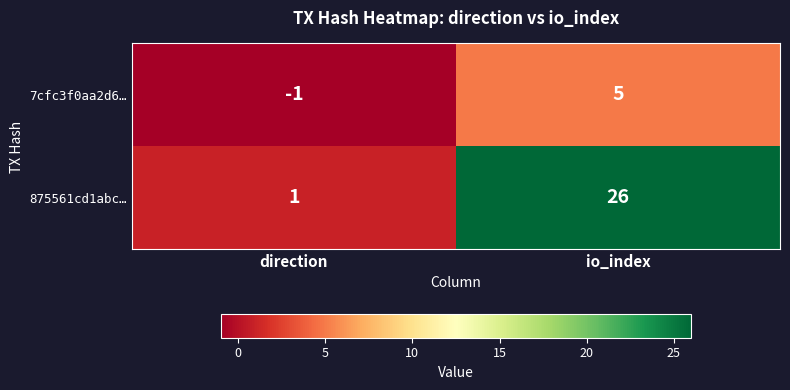

What is the maximum value shown in the chart?

26